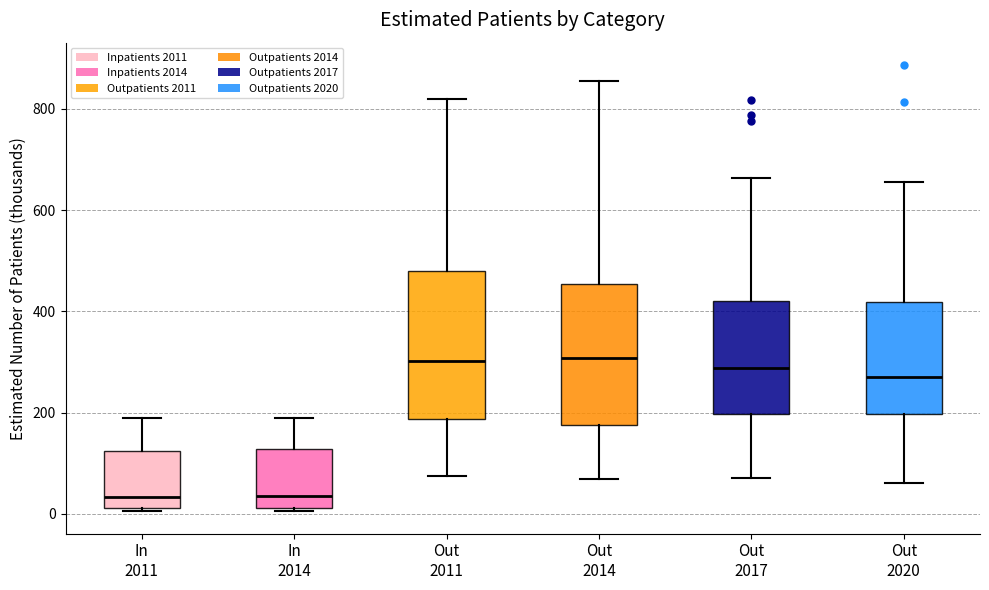

Reading left to right, read every box against the y-axis: the position of its median line, the range the box covers, and the ends of its whiskers. The values are not printed on the chart, so give them approximately, as read against the axis.

In 2011: median 40, box 20 to 120, whiskers 0 to 180
In 2014: median 40, box 20 to 120, whiskers 0 to 180
Out 2011: median 300, box 180 to 480, whiskers 80 to 820
Out 2014: median 300, box 180 to 460, whiskers 60 to 860
Out 2017: median 280, box 200 to 420, whiskers 80 to 660
Out 2020: median 280, box 200 to 420, whiskers 60 to 660